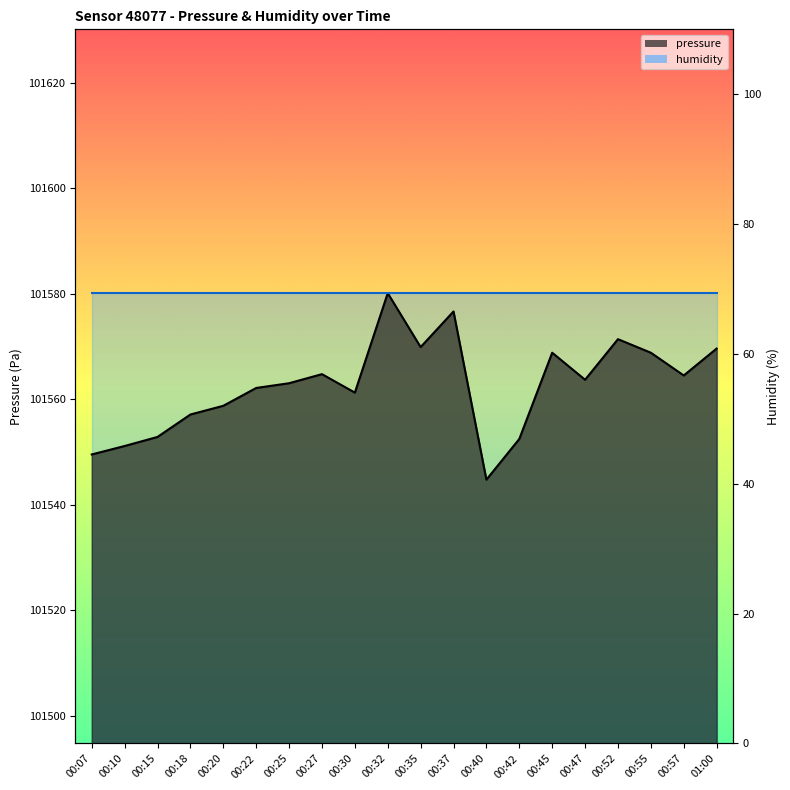

What is the label of the 1st point from the left?

00:07